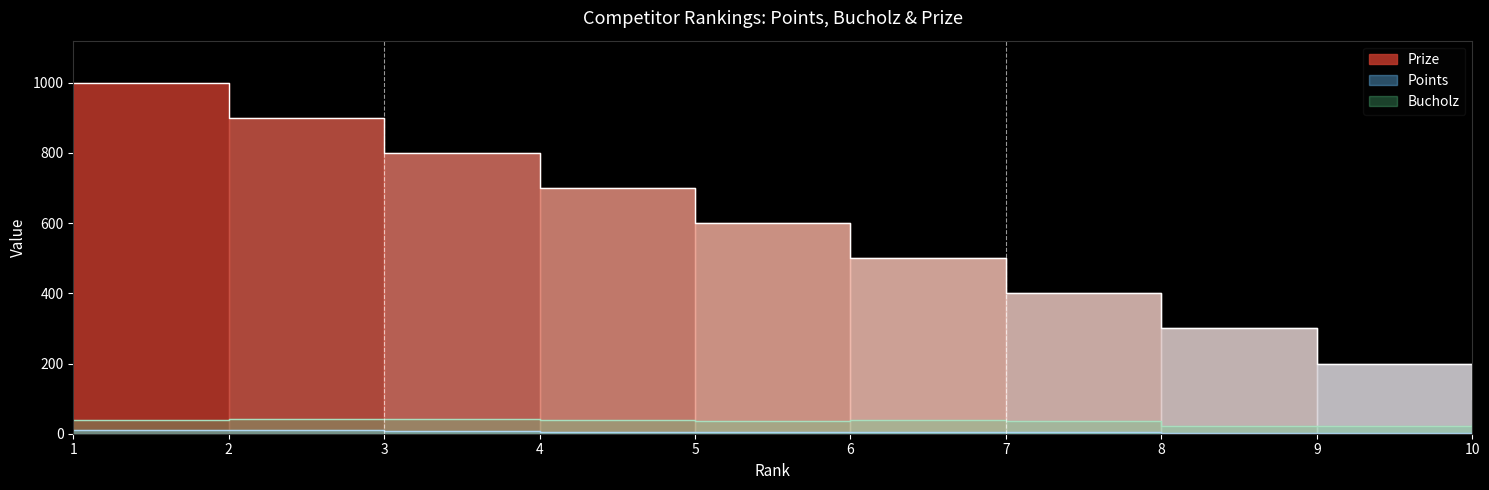

Between 8 and 3, which is larger?

3